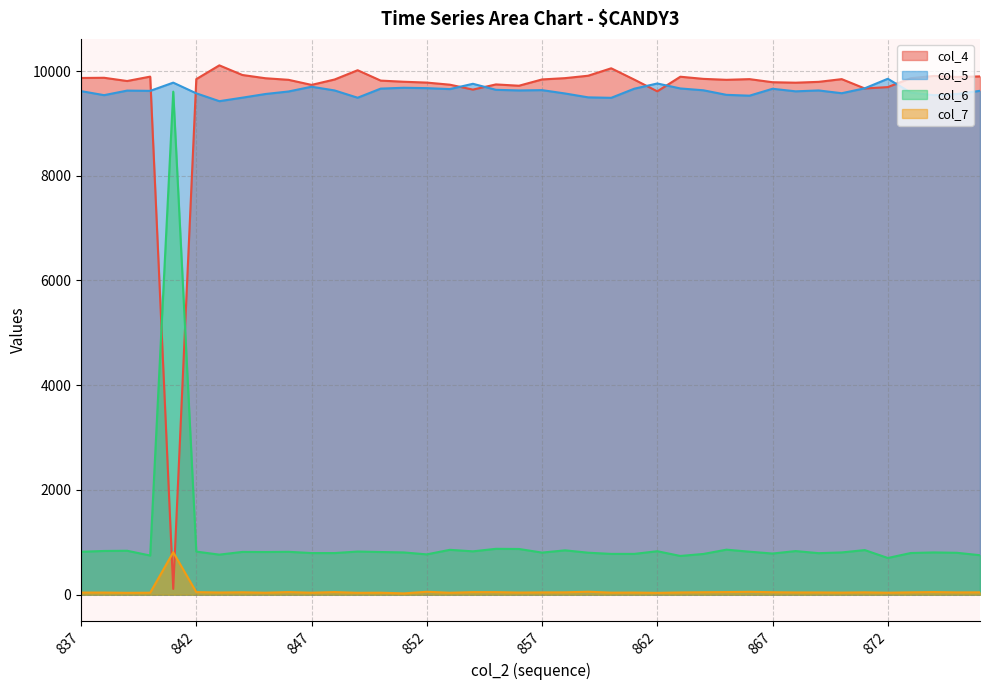

Is the value of col_4 at 870 greater than the value of col_7 at 841?

Yes